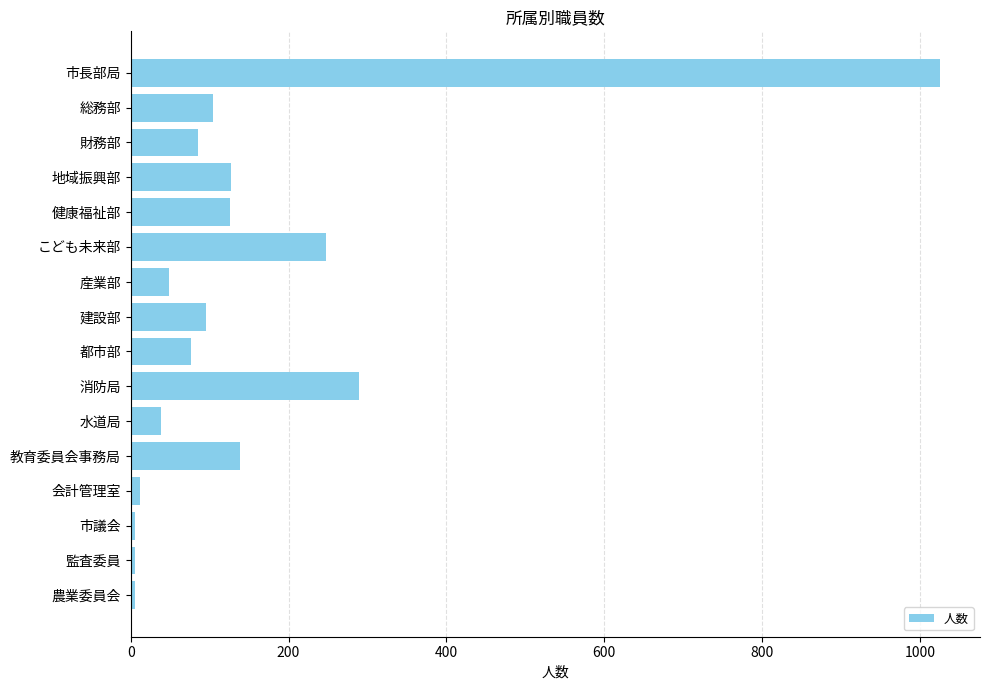

True or false: the data shows 411 at こども未来部.

False